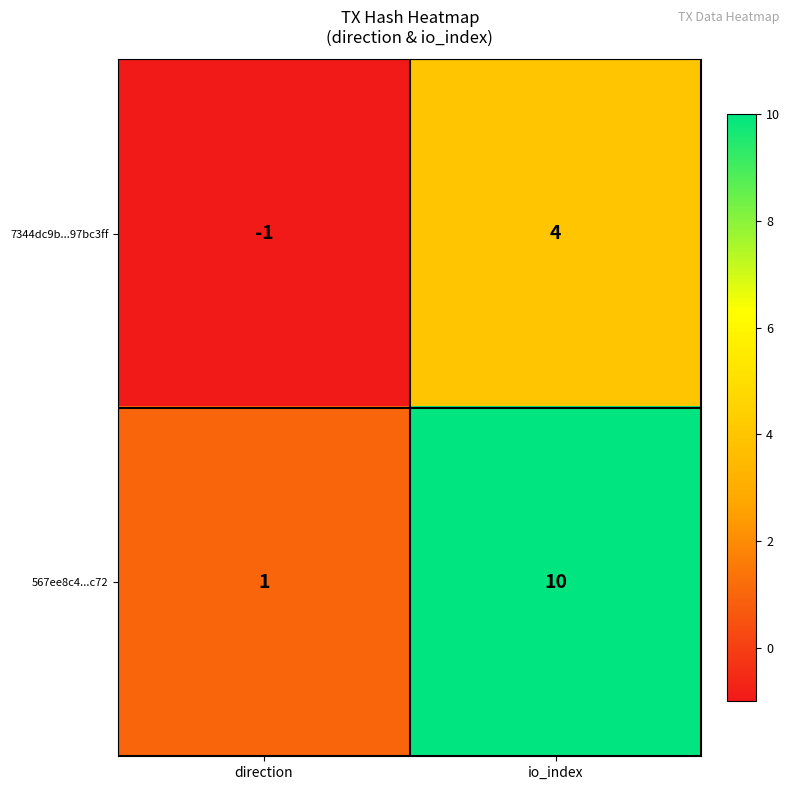

What is the sum of all 7344dc9b...97bc3ff values?

3